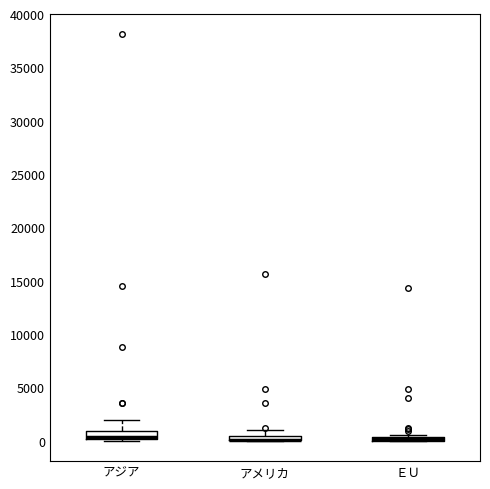

Where is the upper edge of the box for アジア on the y-axis? The values are not printed on the chart, so give them approximately, as read against the axis.

1000